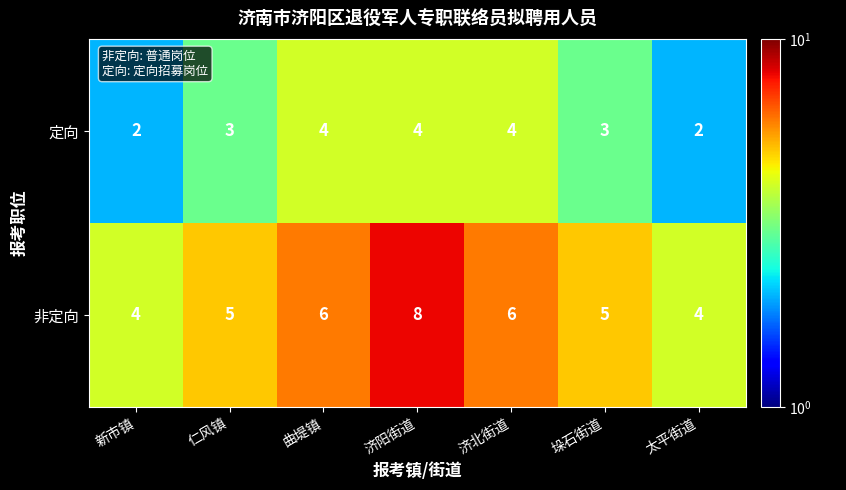

What is the average value of the 定向 series?

3